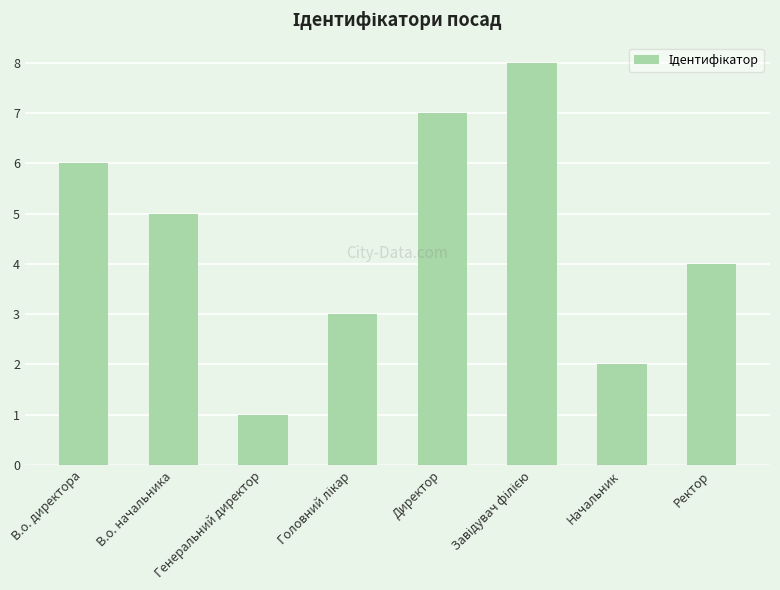

Count the number of categories in the chart.

8